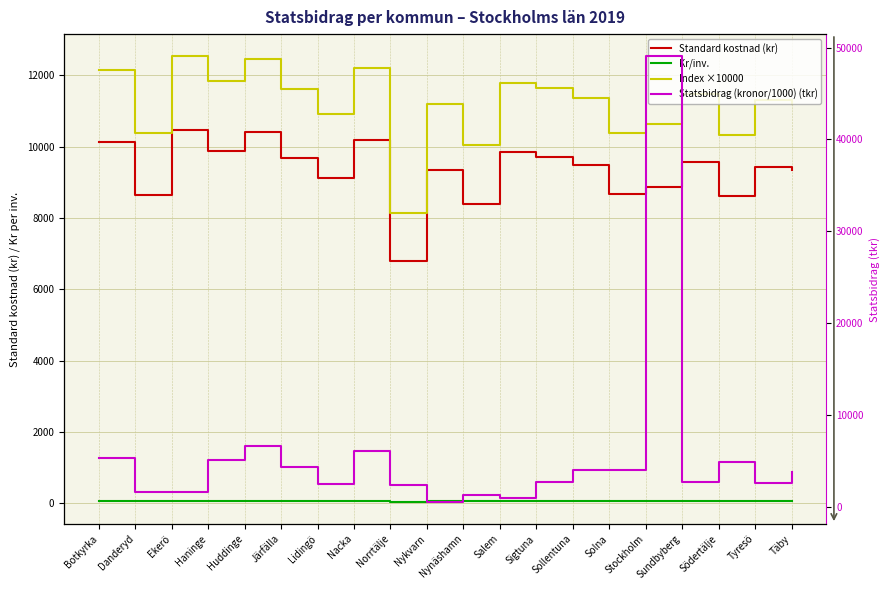

At Botkyrka, list the series in order from smallest to largest.

Kr/inv., Statsbidrag (kronor/1000) (tkr), Standard kostnad (kr), Index ×10000